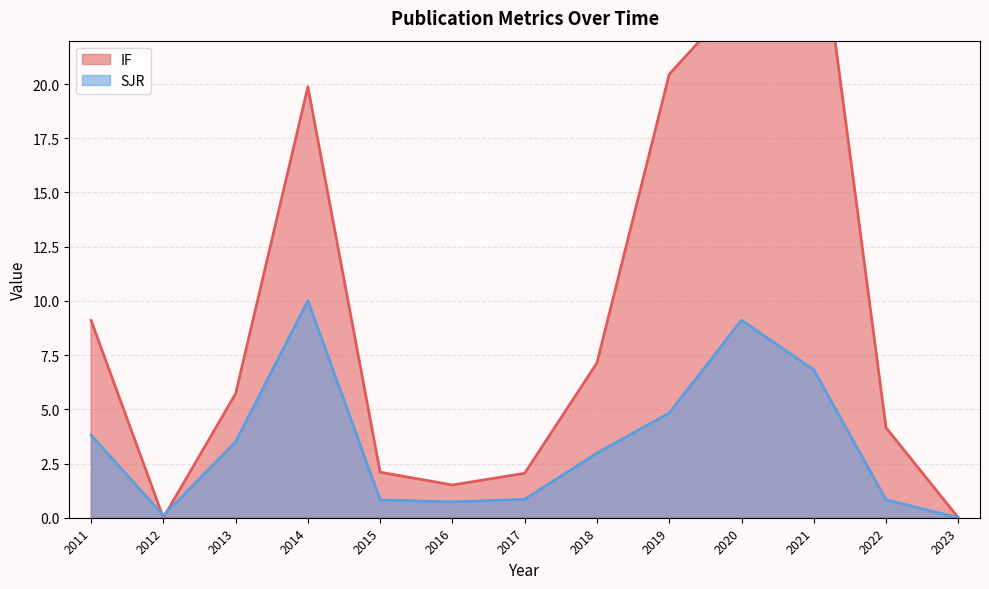

At which label does SJR first exceed 2?

2011